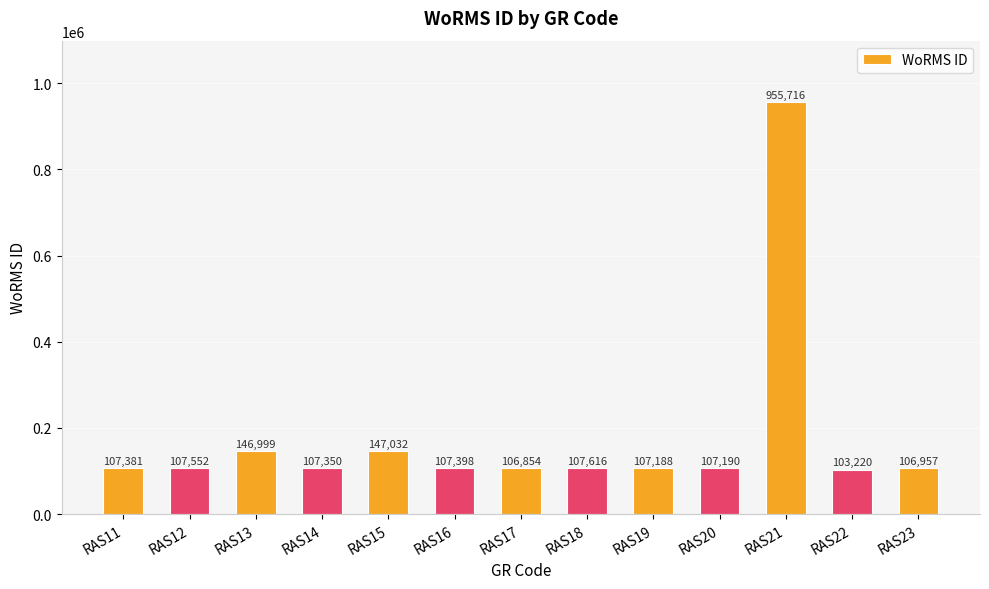

Is it true that the value at RAS22 is 103220?

True